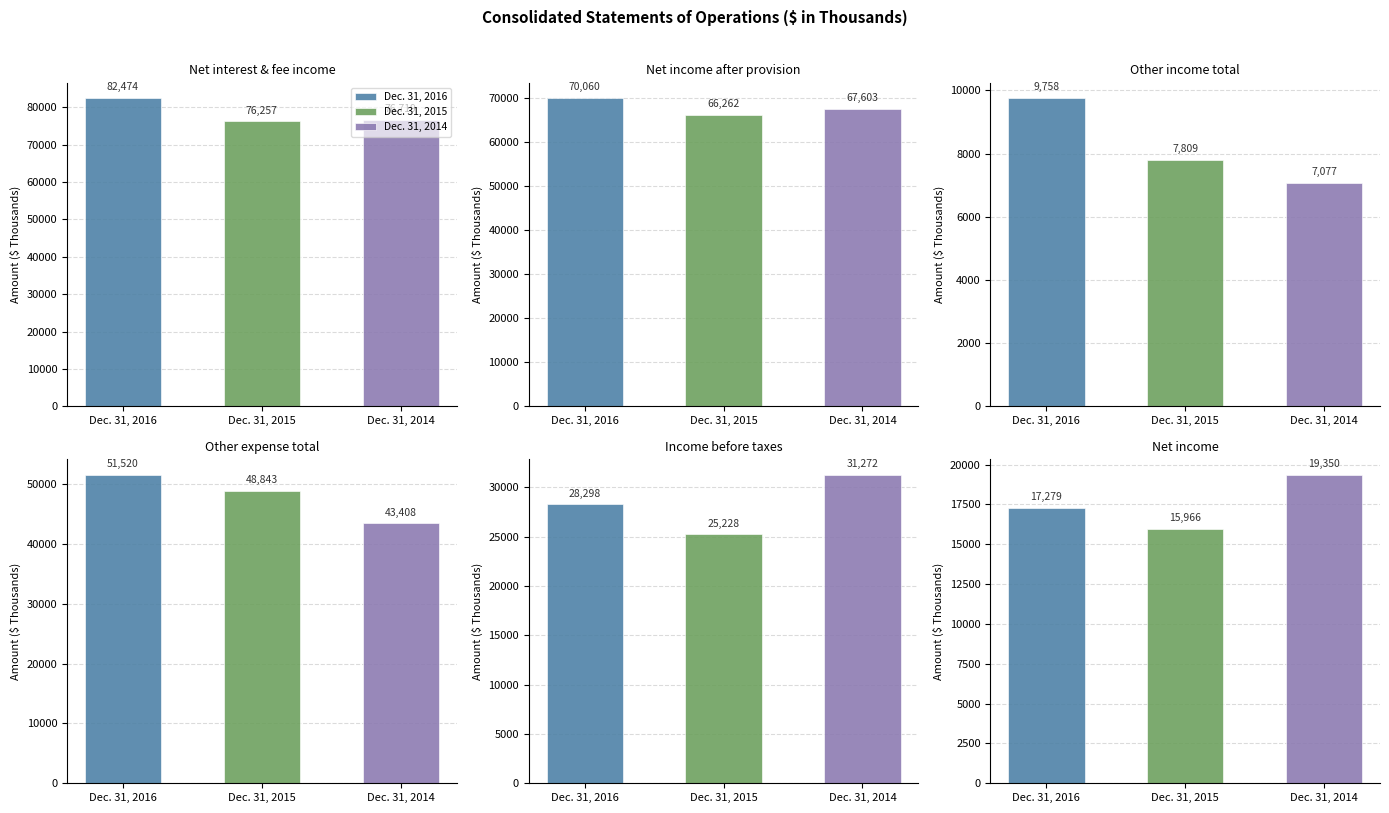

What is the maximum value shown in the chart?

82474